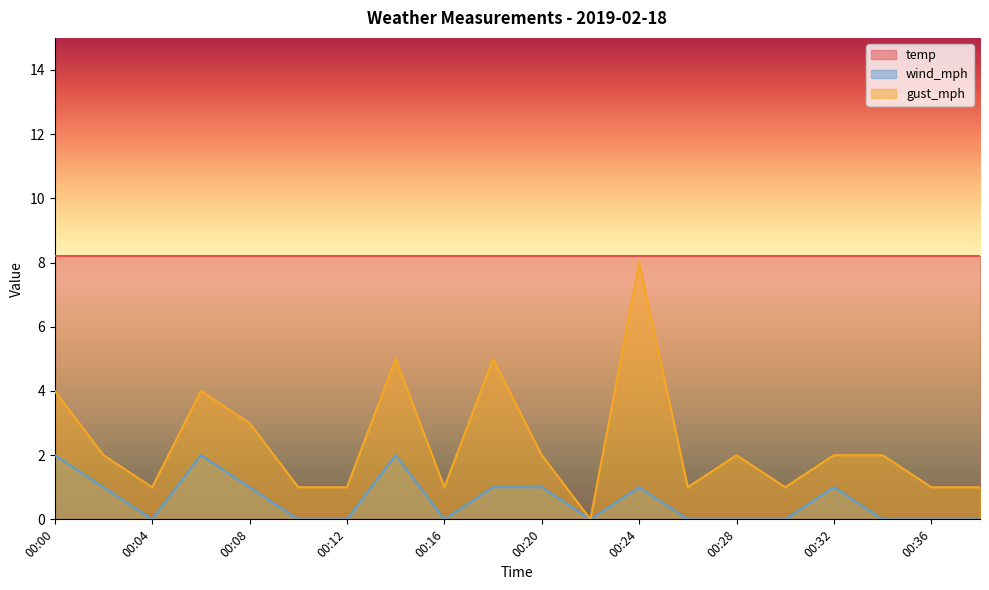

Rank the series by their maximum value, from highest to lowest.

temp, gust_mph, wind_mph